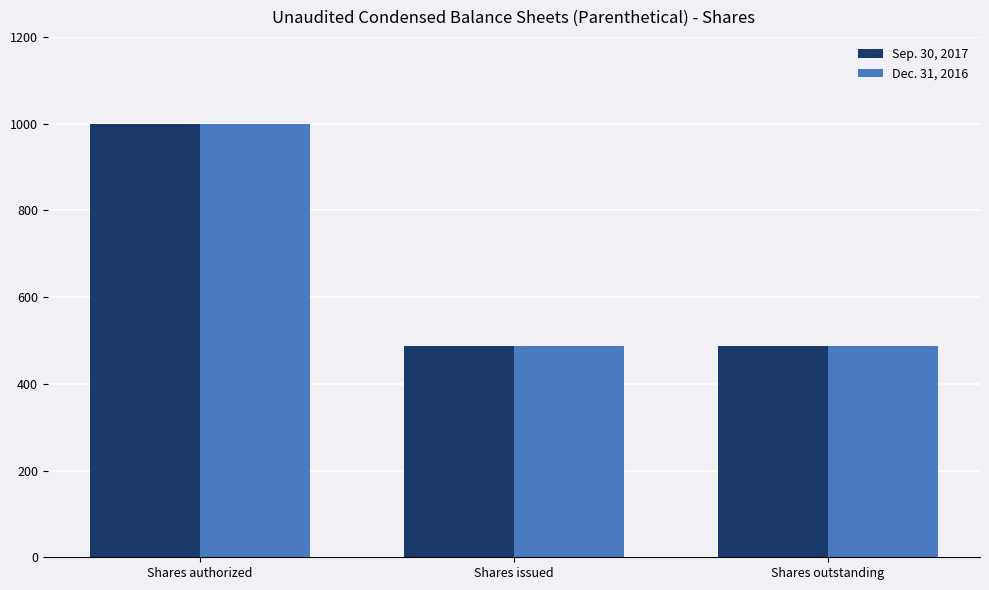

Is it true that Sep. 30, 2017 equals 1721.9 at Shares authorized?

False